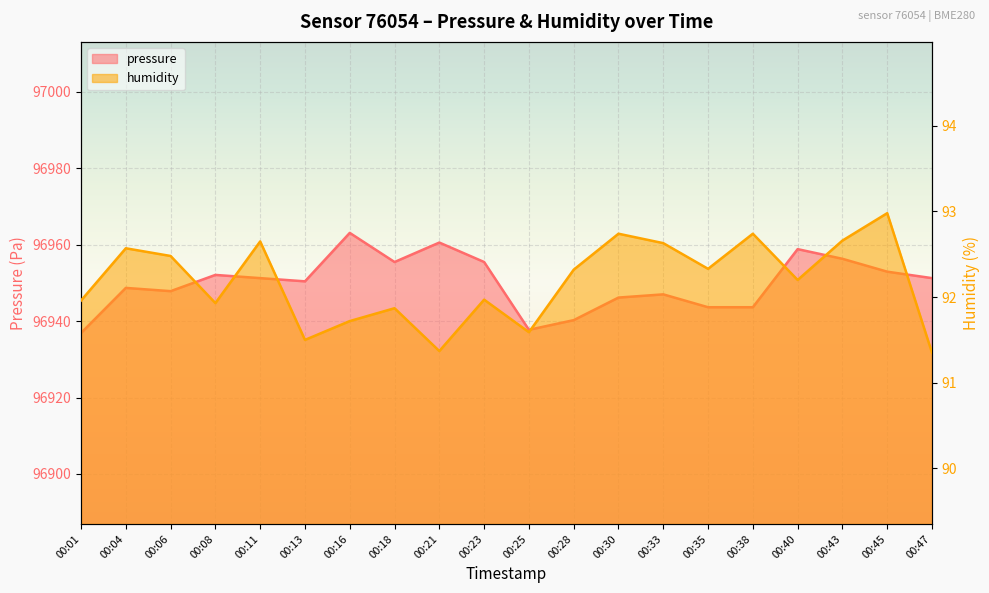

What are all the series names shown in the legend?

pressure, humidity